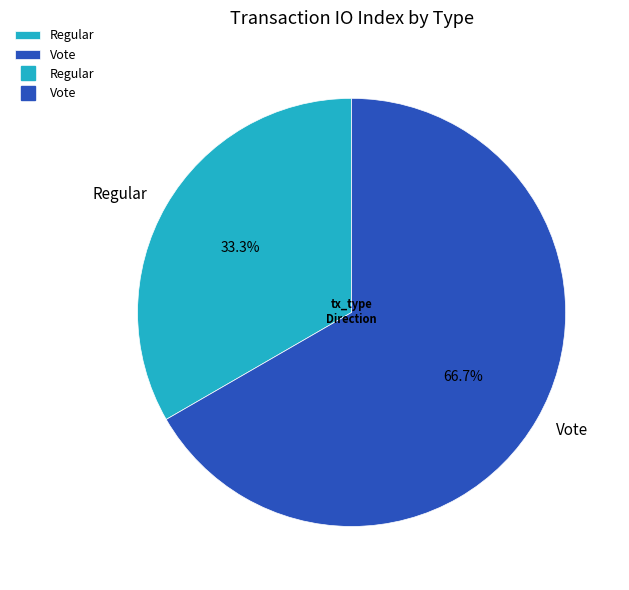

Which category has the biggest portion of the pie?

Vote